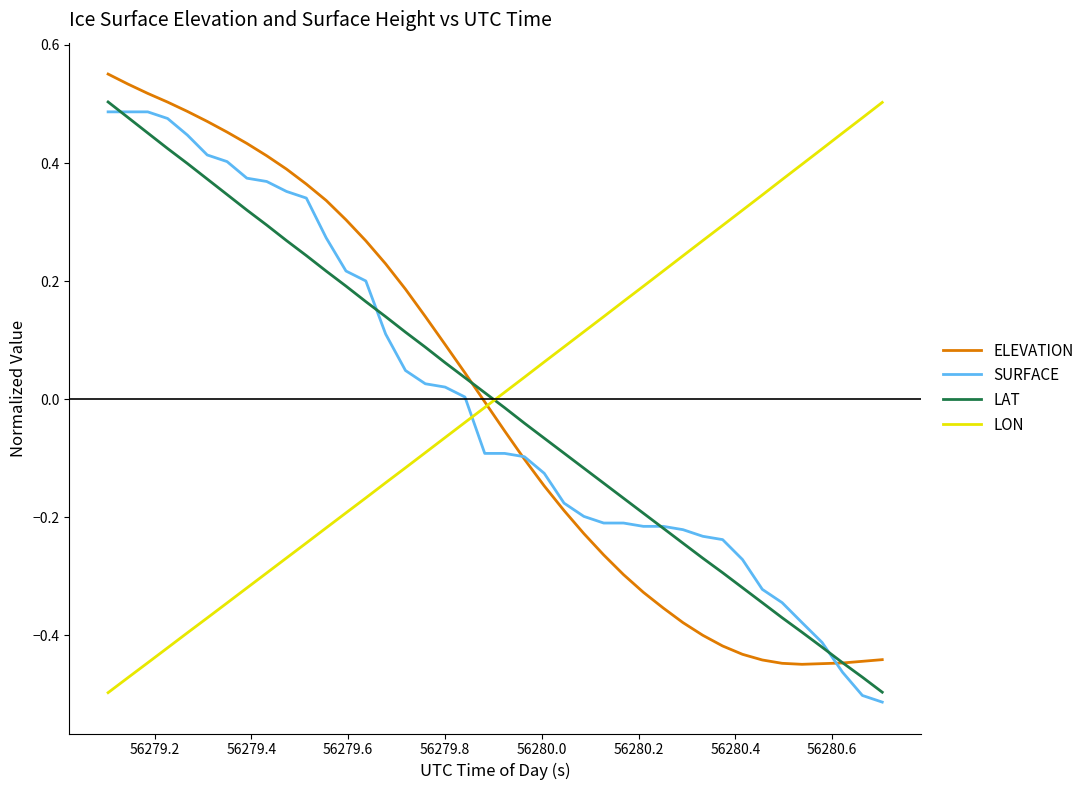

Reading right to left, list all the values displayed in this chart.

ELEVATION: -0.4	-0.4	-0.4	-0.4	-0.4	-0.4	-0.4	-0.4	-0.4	-0.4	-0.4	-0.4	-0.3	-0.3	-0.3	-0.2	-0.2	-0.1	-0.1	-0.1	-0.0	0.0	0.1	0.1	0.2	0.2	0.3	0.3	0.3	0.4	0.4	0.4	0.4	0.5	0.5	0.5	0.5	0.5	0.5	0.6
SURFACE: -0.5	-0.5	-0.5	-0.4	-0.4	-0.3	-0.3	-0.3	-0.2	-0.2	-0.2	-0.2	-0.2	-0.2	-0.2	-0.2	-0.2	-0.1	-0.1	-0.1	-0.1	0.0	0.0	0.0	0.0	0.1	0.2	0.2	0.3	0.3	0.4	0.4	0.4	0.4	0.4	0.4	0.5	0.5	0.5	0.5
LAT: -0.5	-0.5	-0.4	-0.4	-0.4	-0.4	-0.3	-0.3	-0.3	-0.3	-0.2	-0.2	-0.2	-0.2	-0.1	-0.1	-0.1	-0.1	-0.0	-0.0	0.0	0.0	0.1	0.1	0.1	0.1	0.2	0.2	0.2	0.2	0.3	0.3	0.3	0.3	0.4	0.4	0.4	0.5	0.5	0.5
LON: 0.5	0.5	0.5	0.4	0.4	0.4	0.3	0.3	0.3	0.3	0.2	0.2	0.2	0.2	0.1	0.1	0.1	0.1	0.0	0.0	-0.0	-0.0	-0.1	-0.1	-0.1	-0.1	-0.2	-0.2	-0.2	-0.2	-0.3	-0.3	-0.3	-0.3	-0.4	-0.4	-0.4	-0.4	-0.5	-0.5